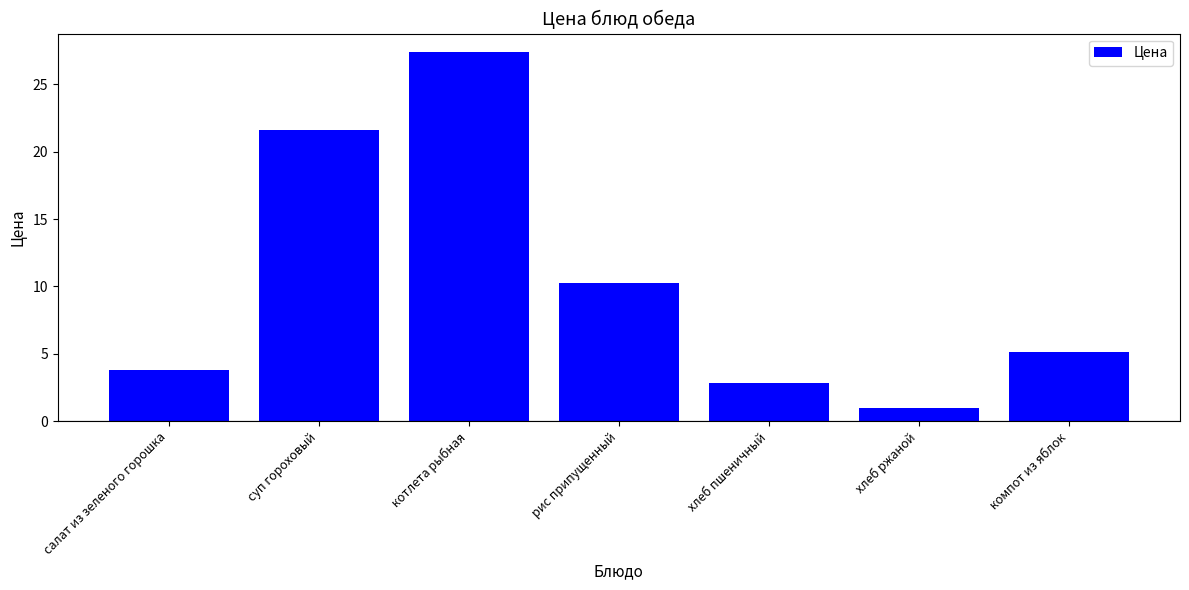

What is the average value?

10.3